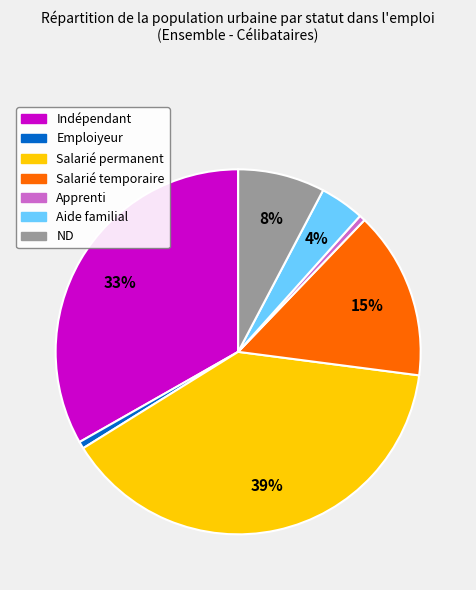

Is Apprenti the majority of the pie?

No